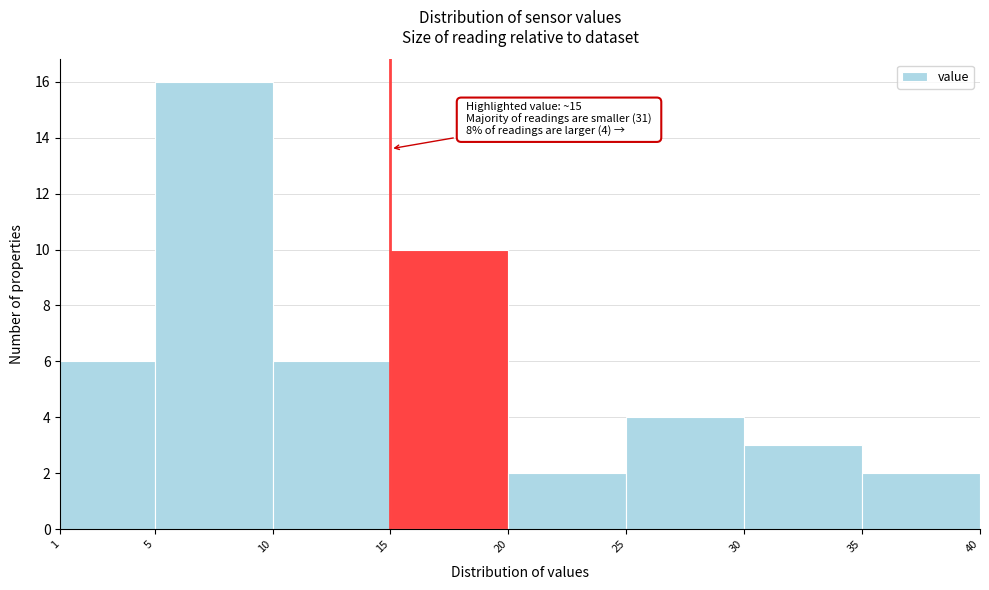

Which range on the x-axis has the tallest bar?

5 to 10